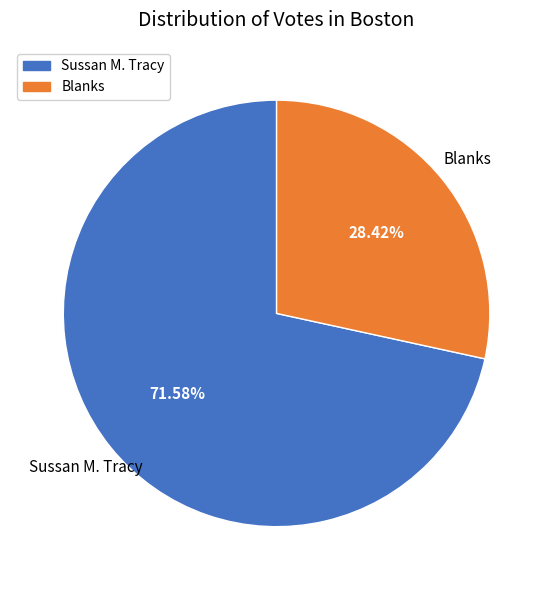

To the nearest percent, what is the difference between the largest and smallest slice percentages?

43%